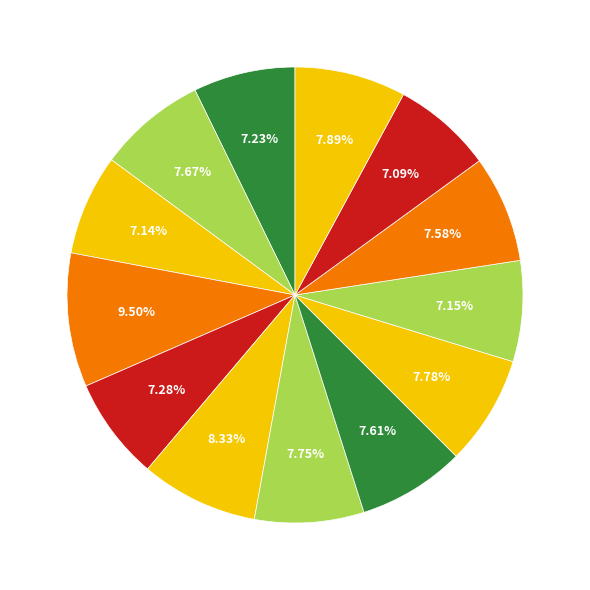

Which slice is the largest?

Pescadreo Coastal Classic